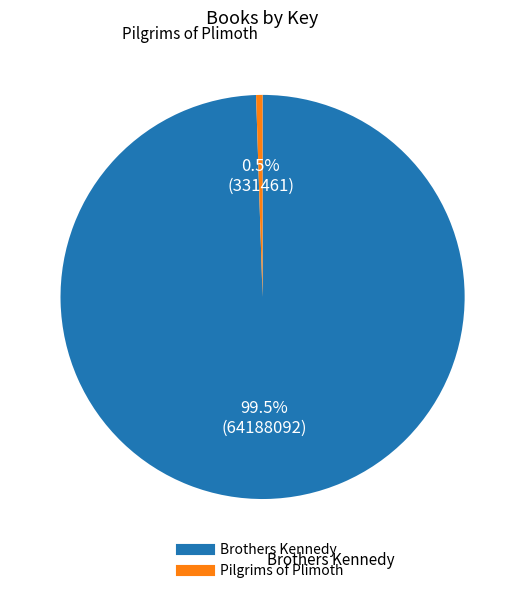

Is there any slice that represents more than half of the pie?

Yes